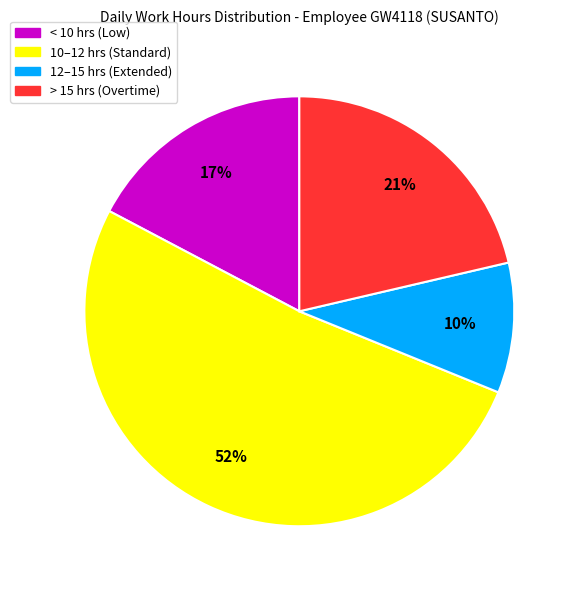

Which category has the biggest portion of the pie?

10–12 hrs (Standard)